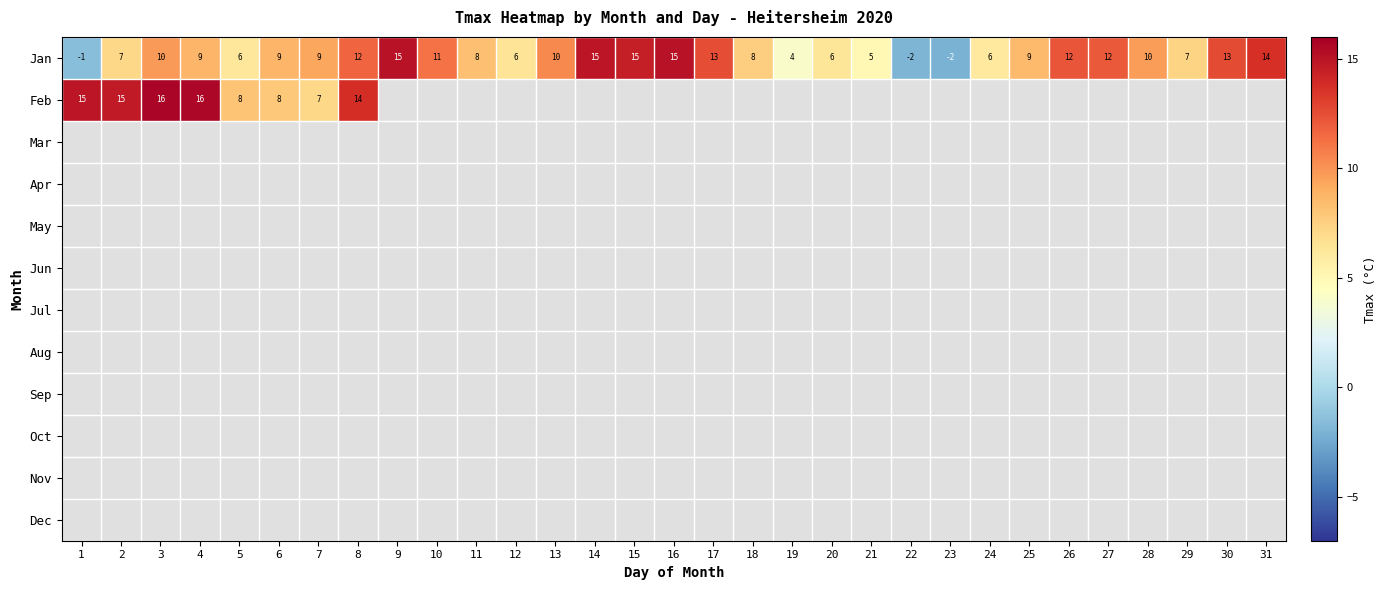

Which label corresponds to the smallest value in the chart?

23